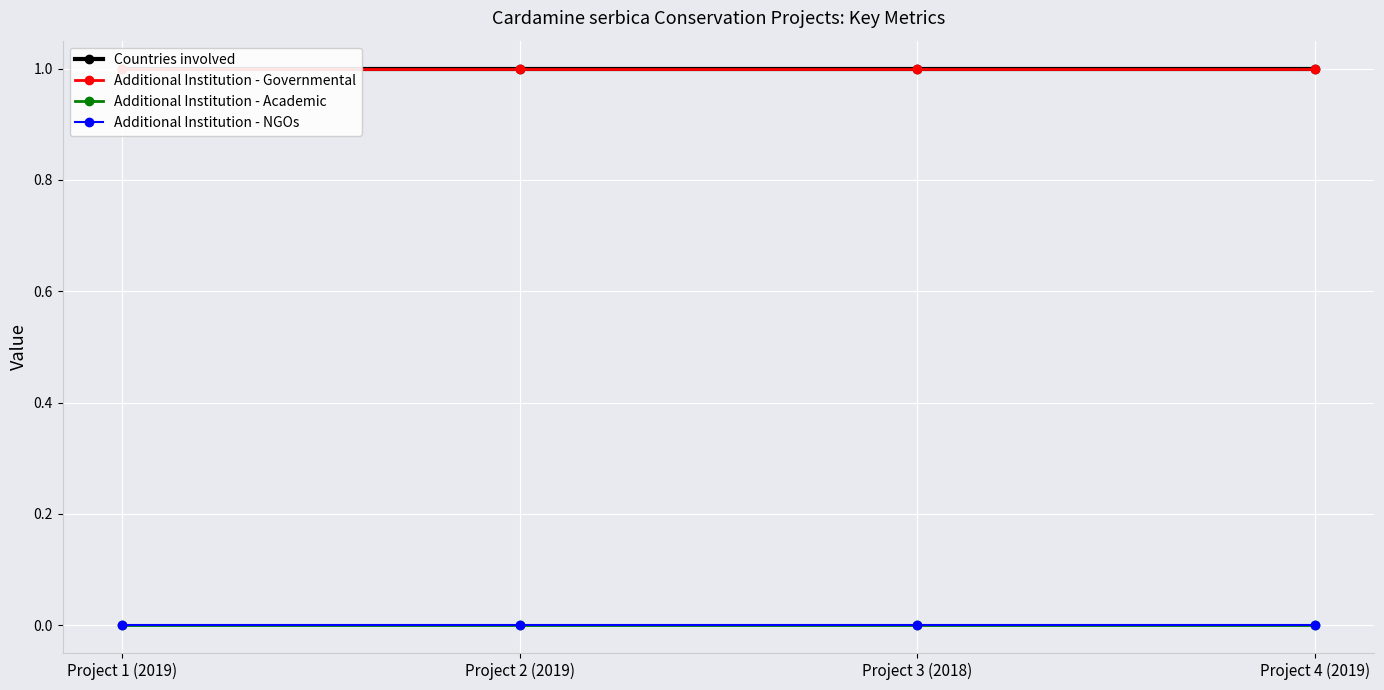

Rank the categories by Countries involved value from lowest to highest.

Project 1 (2019), Project 2 (2019), Project 3 (2018), Project 4 (2019)